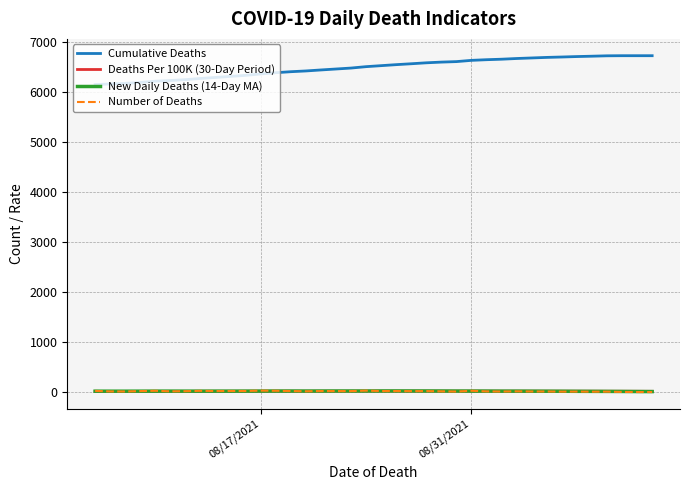

After their last crossing, which series has the higher values: Deaths Per 100K (30-Day Period) or New Daily Deaths (14-Day MA)?

Deaths Per 100K (30-Day Period)